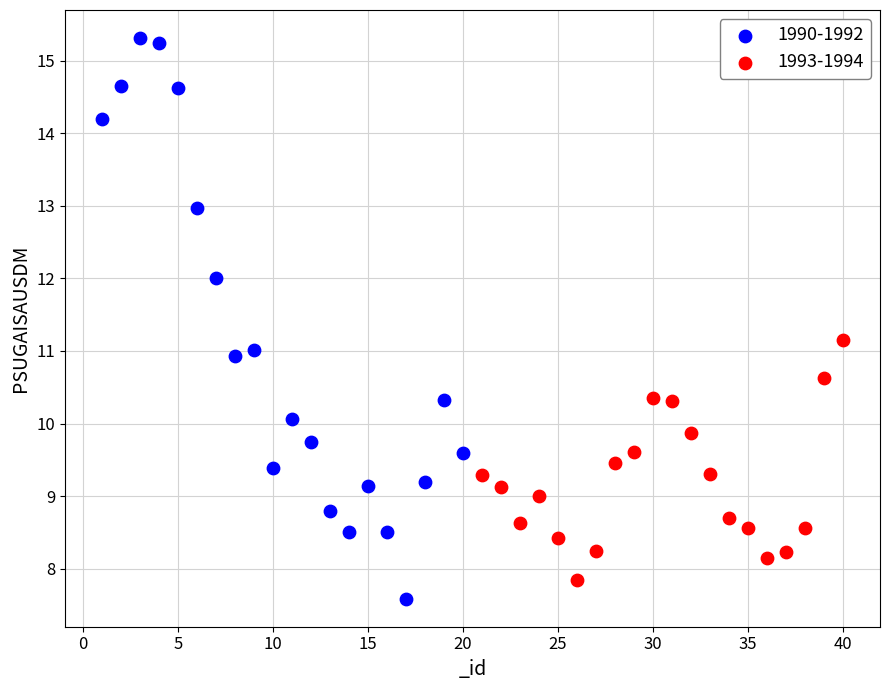

Which series reaches the maximum Y coordinate?

1990-1992